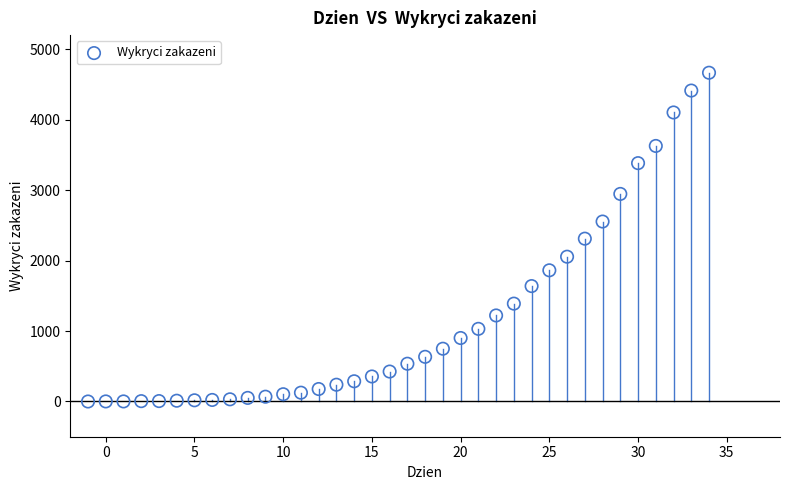

What is the range of X values (max minus min)?

35